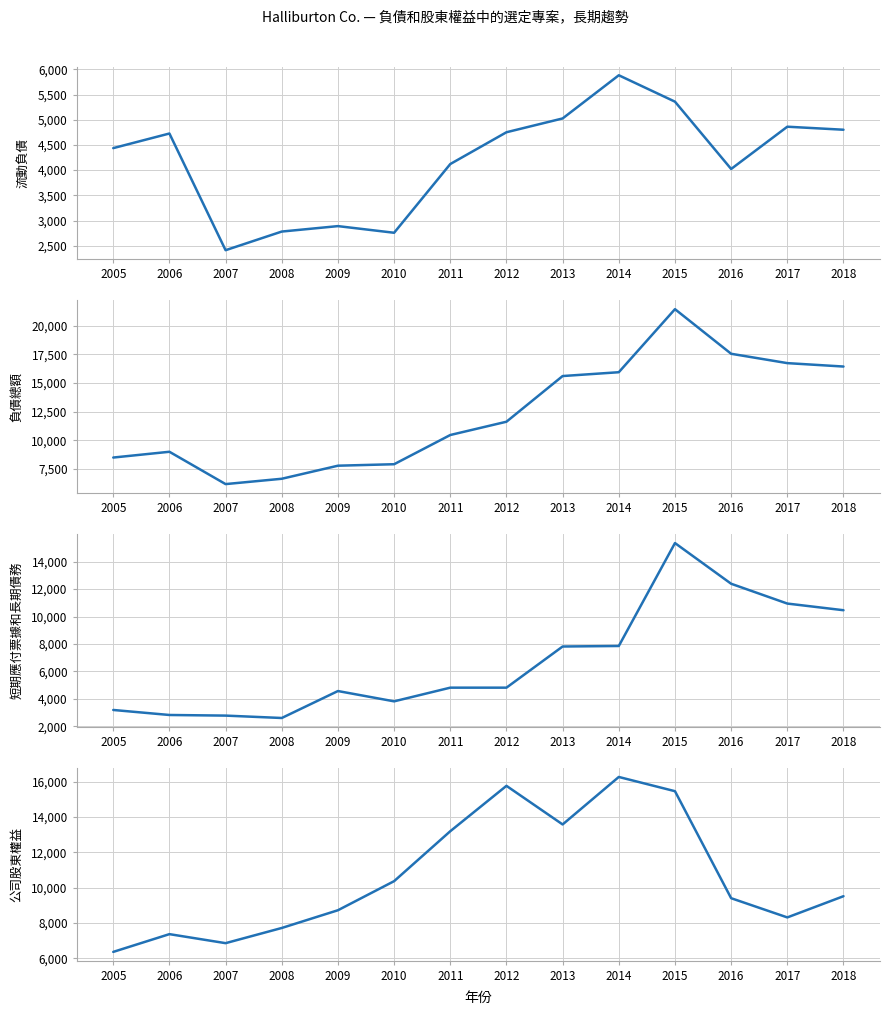

Is this an area chart (filled region under the line)?

No